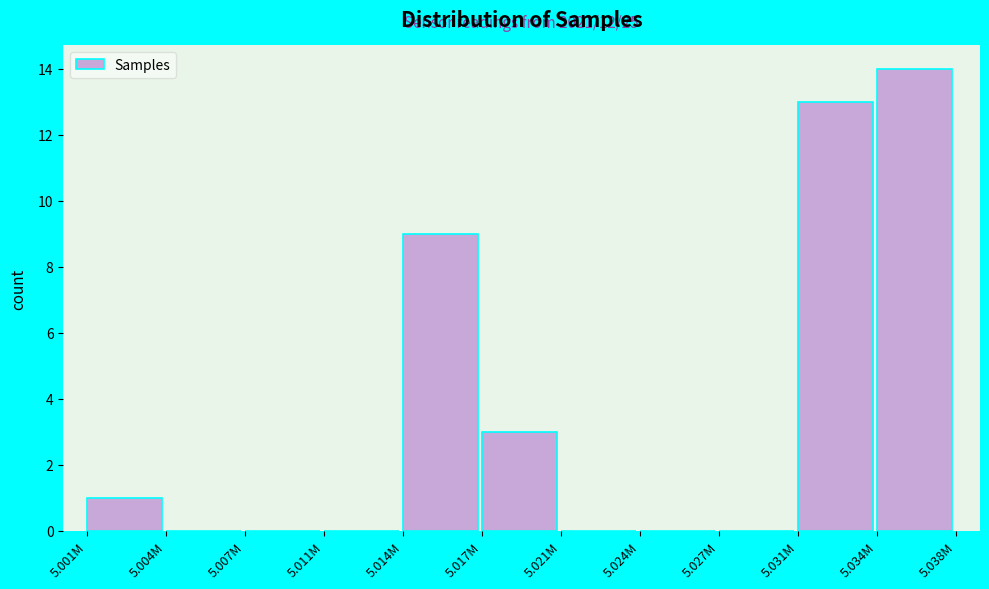

Reading right to left, what are all the values shown in this chart?

5.034M=14	5.031M=13	5.027M=0	5.024M=0	5.021M=0	5.017M=3	5.014M=9	5.011M=0	5.007M=0	5.004M=0	5.001M=1